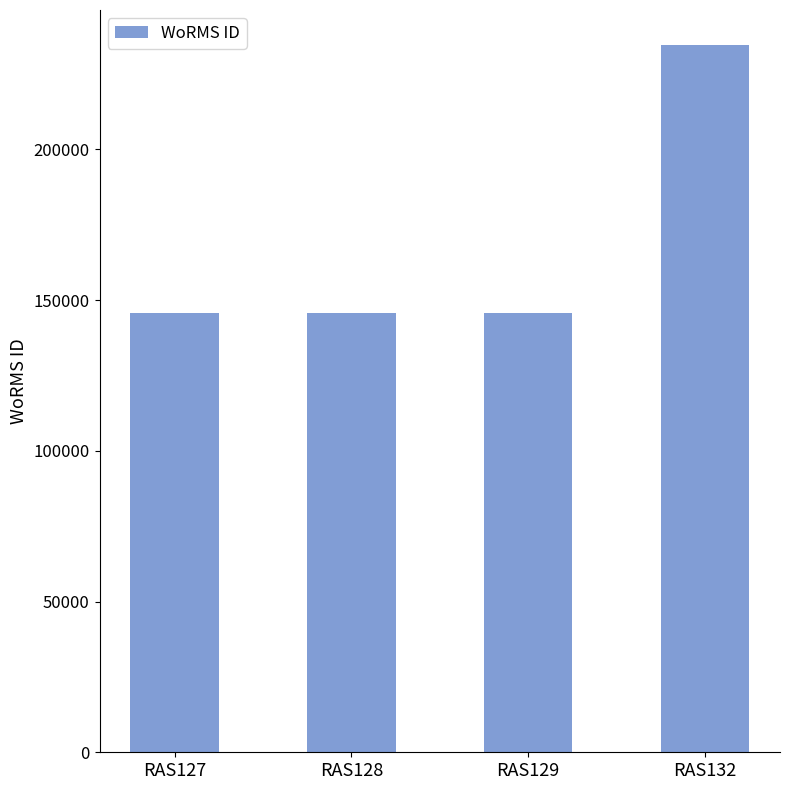

What is the ratio of the value at RAS132 to the value at RAS129?

1.6